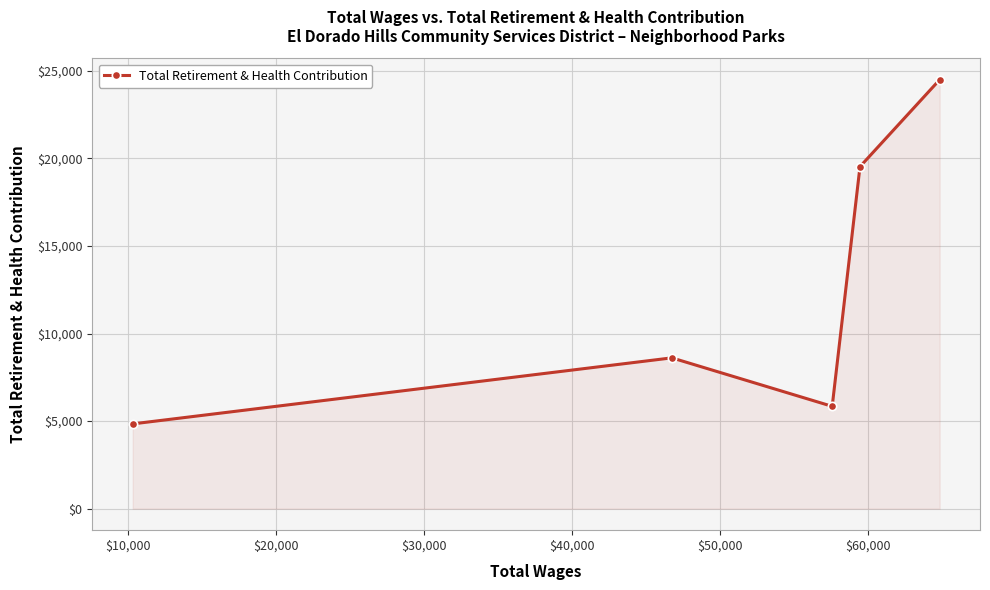

What is the value of the 2nd point from the left?

8610